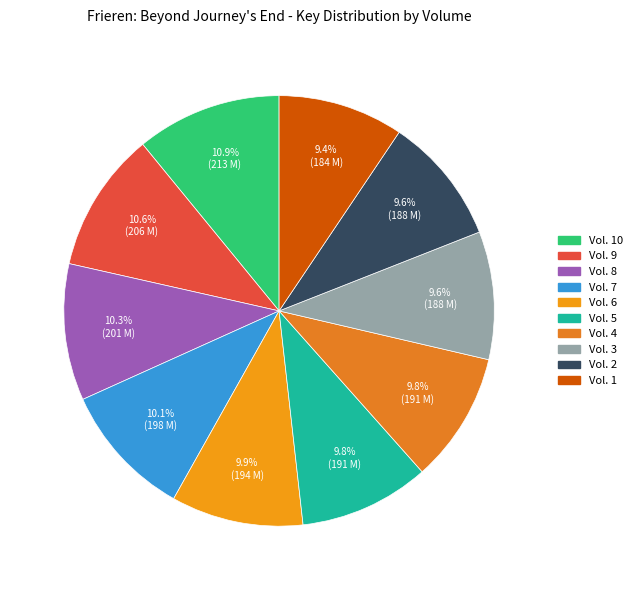

Which category has the smallest portion of the pie?

Vol. 1